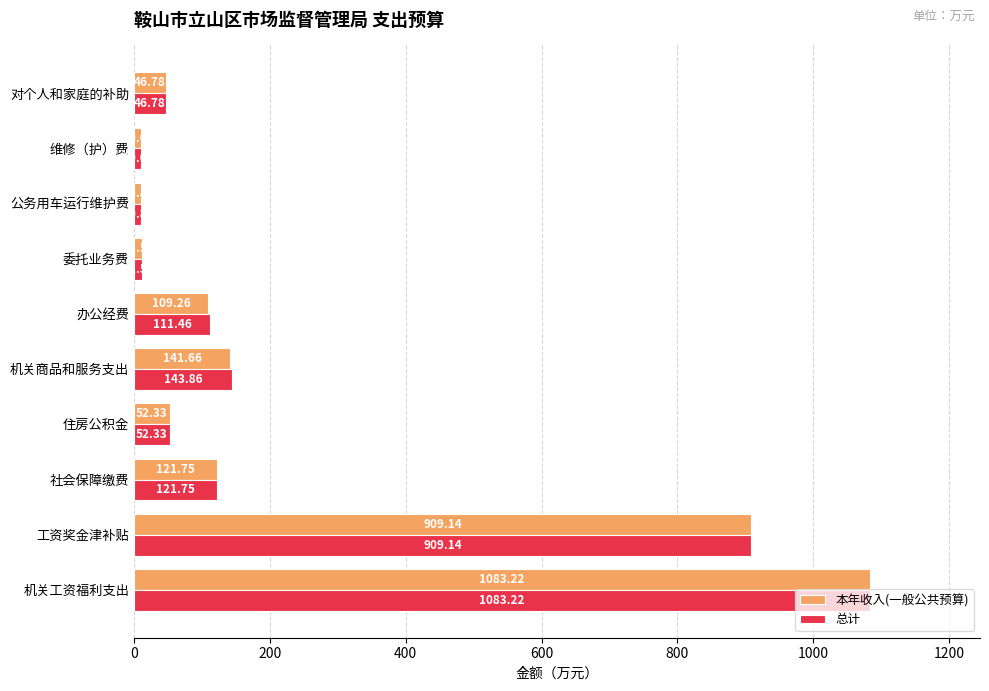

At which category is the sum across all series the highest?

机关工资福利支出